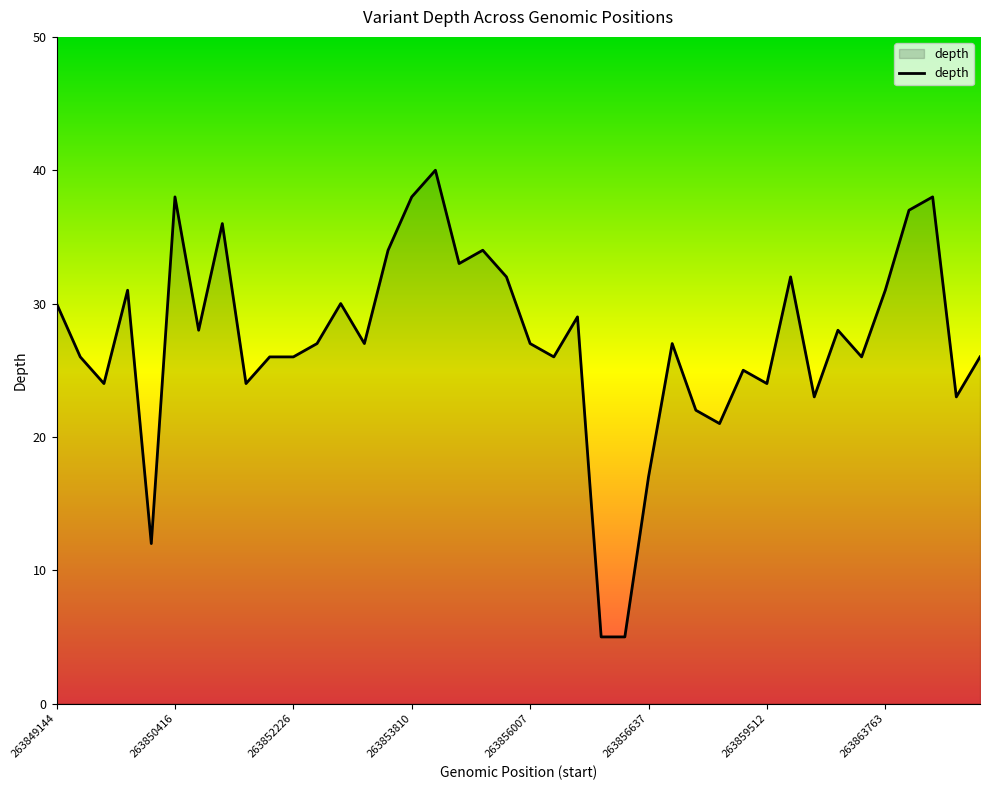

What is the smallest value displayed?

5